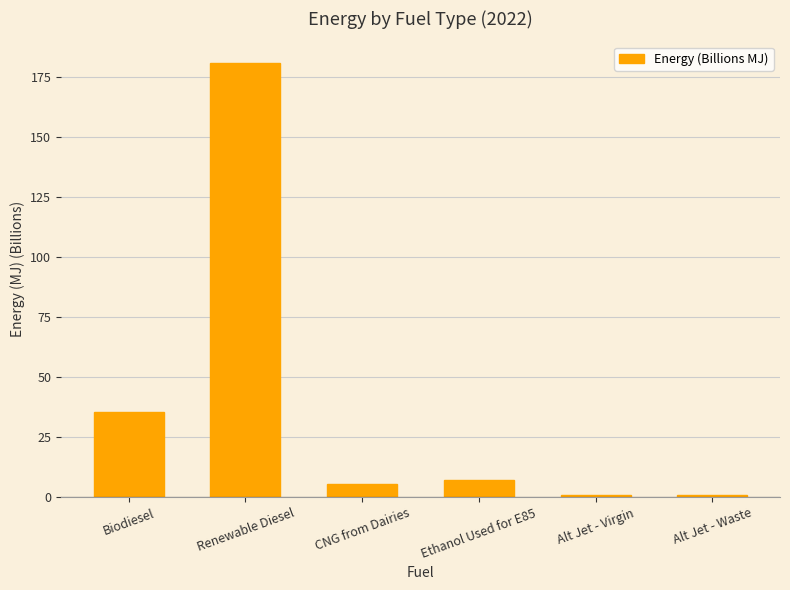

What is the change in value from Ethanol Used for E85 to Alt Jet - Virgin?

-6.4